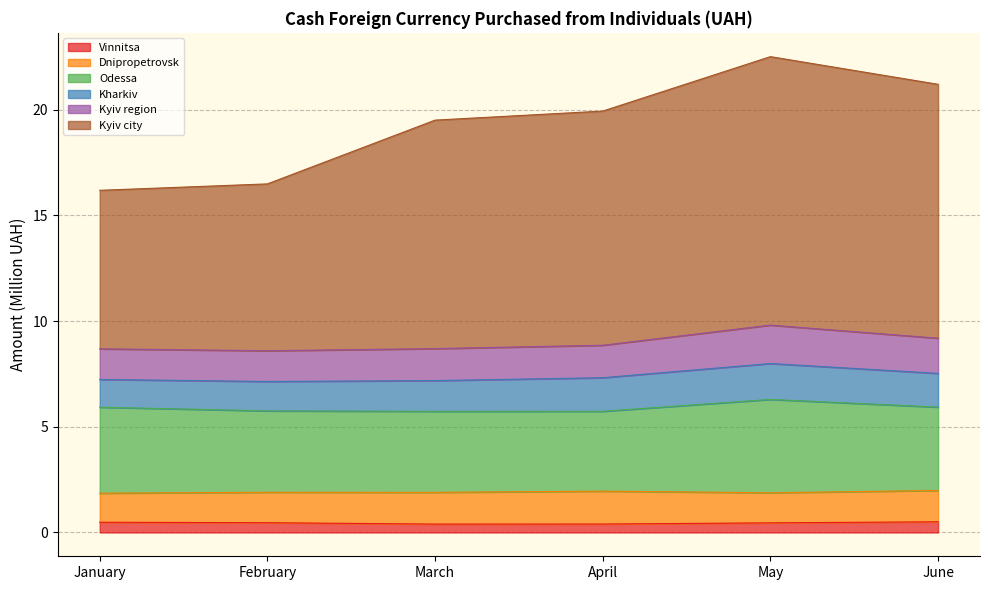

What is the total value across all series at May?

22.5